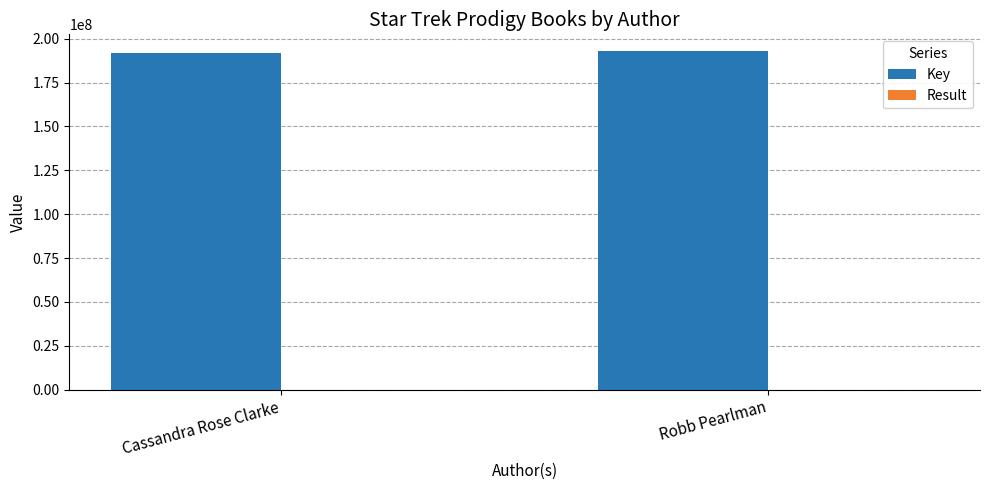

True or false: Key has a value of 192909718 at Robb Pearlman.

True